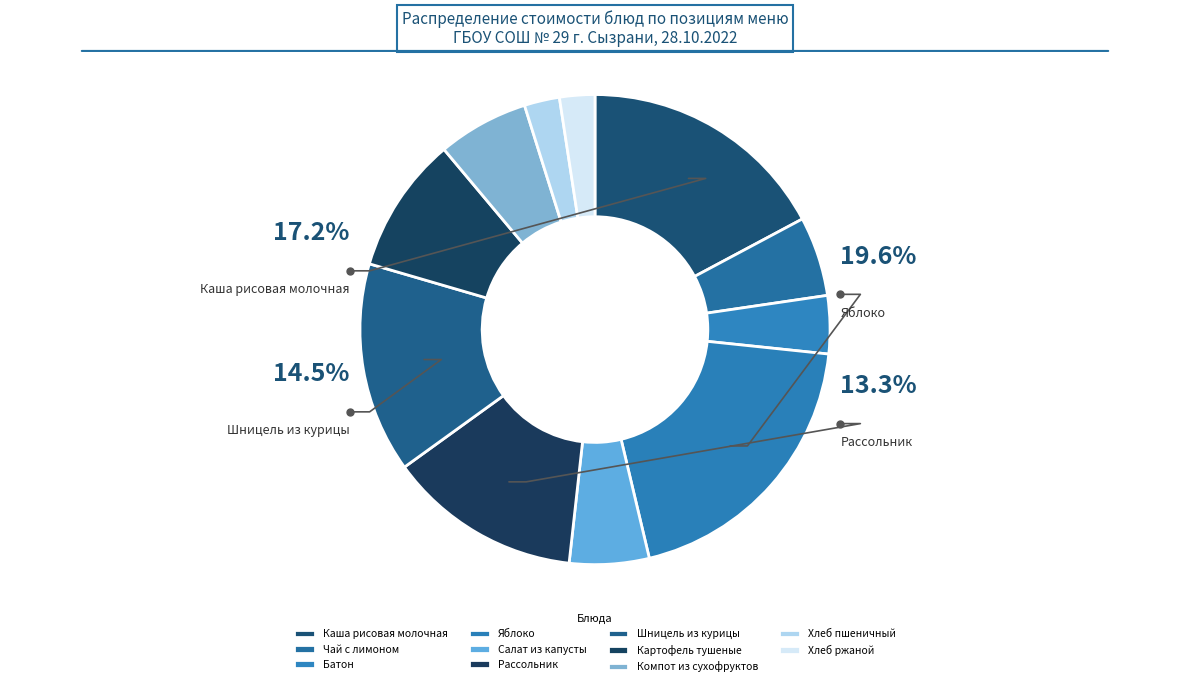

To the nearest percent, what is the average slice percentage?

9%